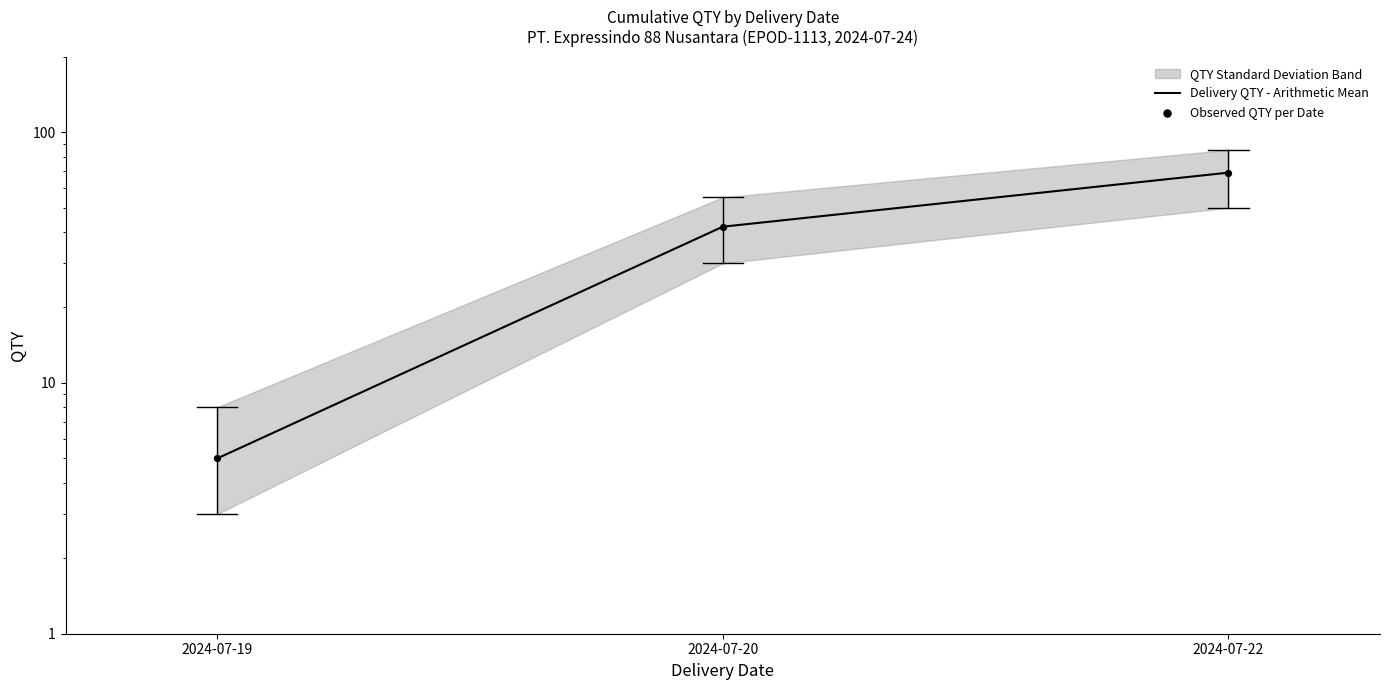

At how many categories does at least one series exceed 32?

2